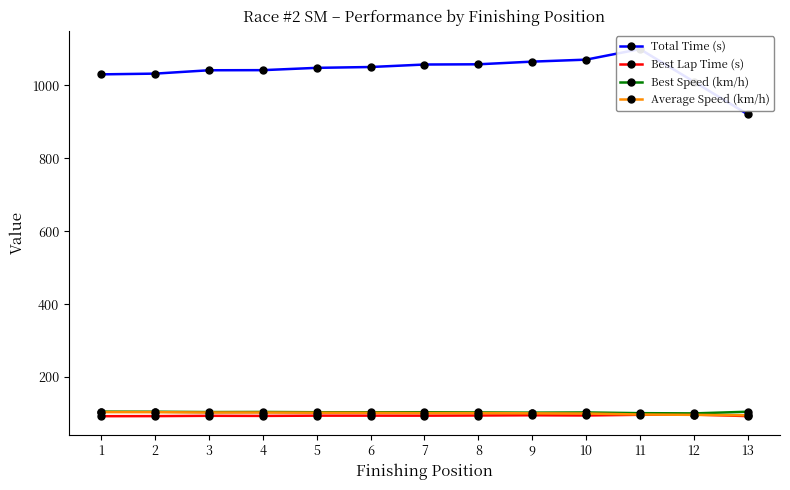

Where is Total Time (s) nearest to the value 1010?

12